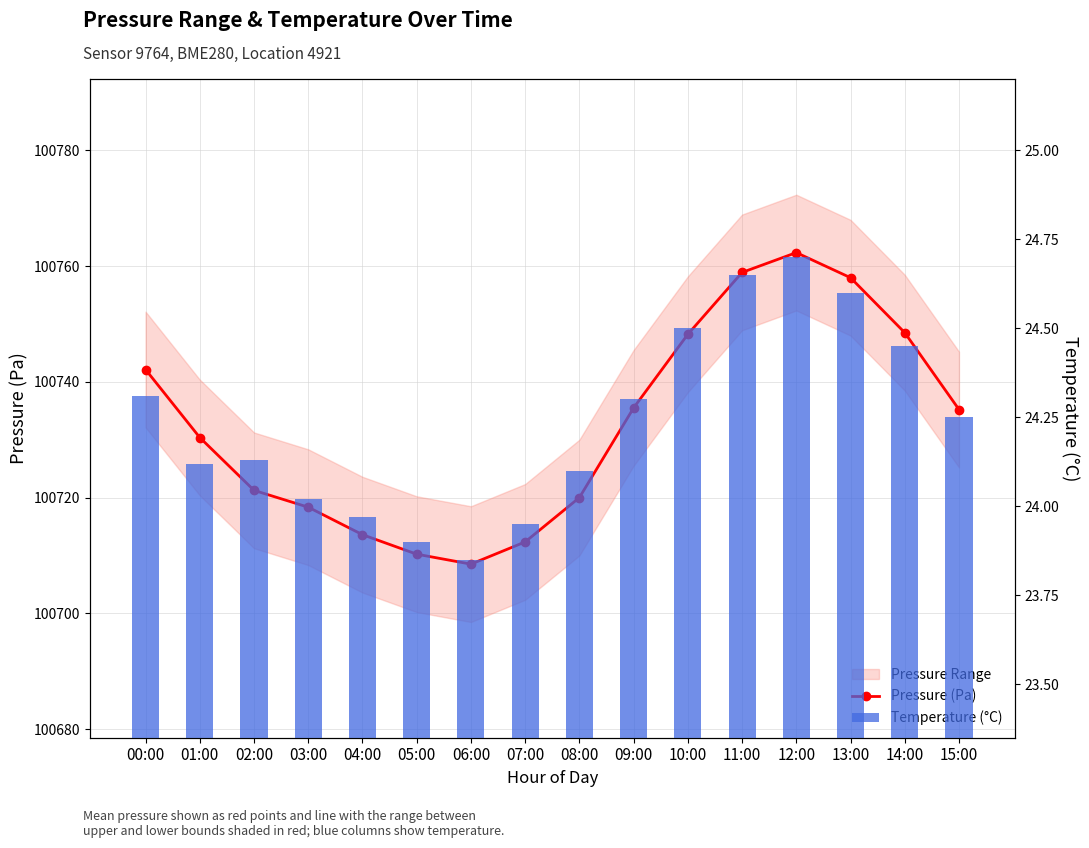

Rank the series at 00:00 from lowest to highest value.

Temperature (°C), Pressure (Pa)